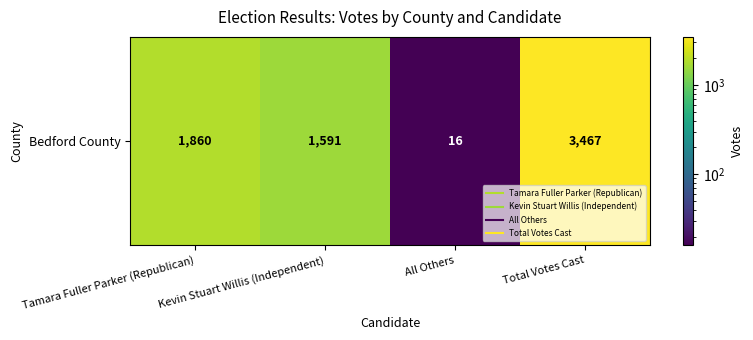

Count the number of values greater than 1860.

1